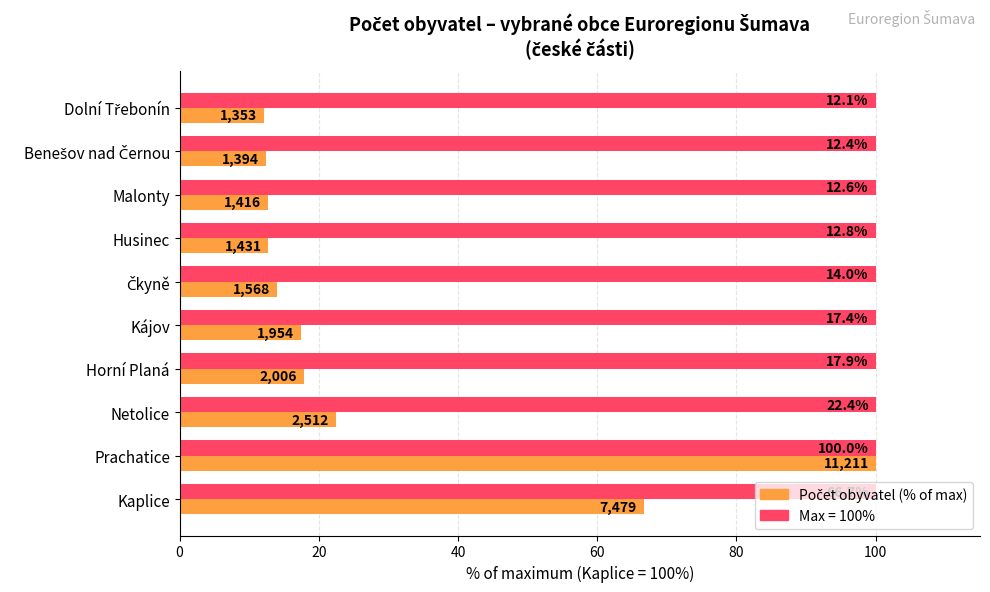

What is the smallest value displayed?

12.1